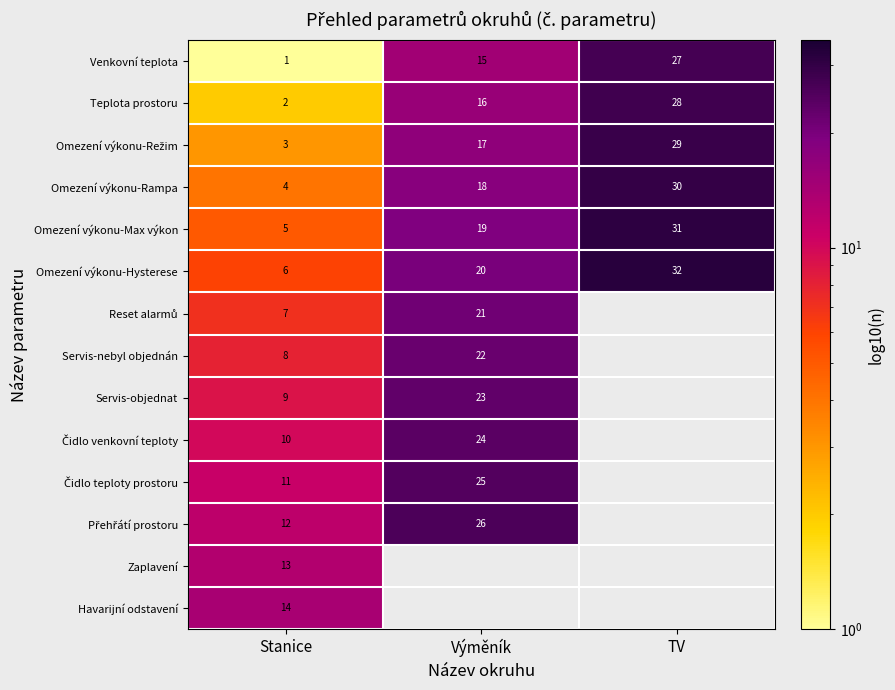

Is the value of Servis-nebyl objednán at Výměník greater than the value of Venkovní teplota at Výměník?

Yes